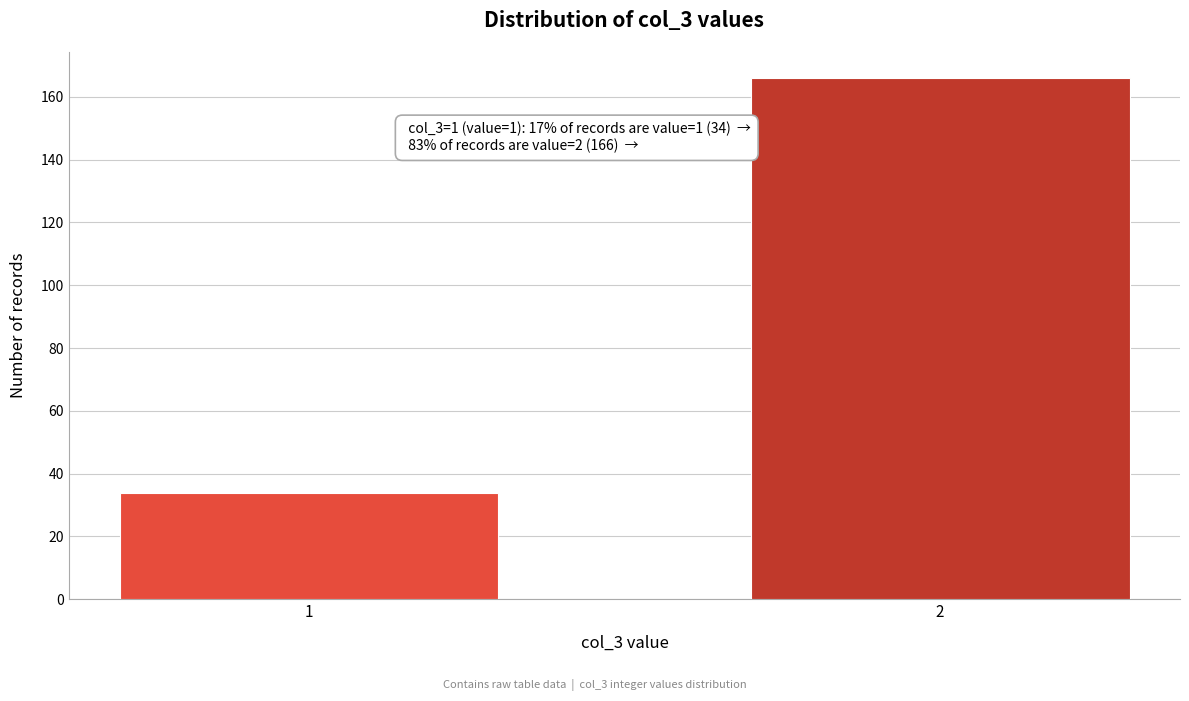

Reading left to right, transcribe all the data shown in this chart.

34	166